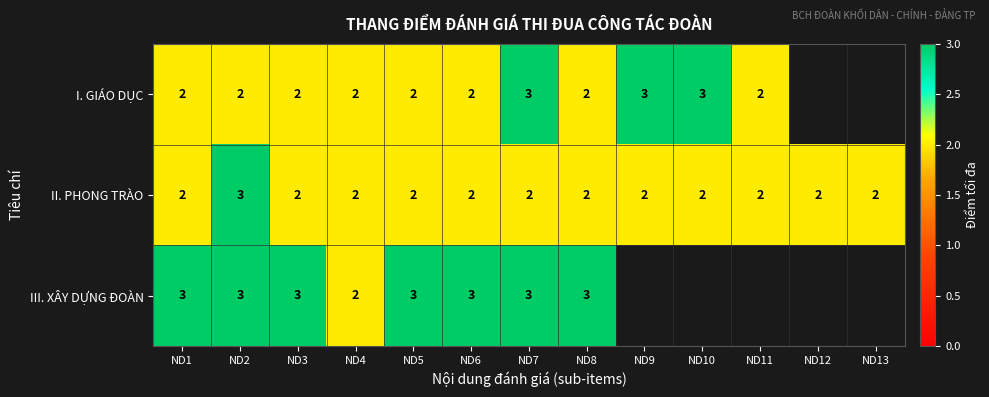

At how many categories does at least one series exceed 2?

9